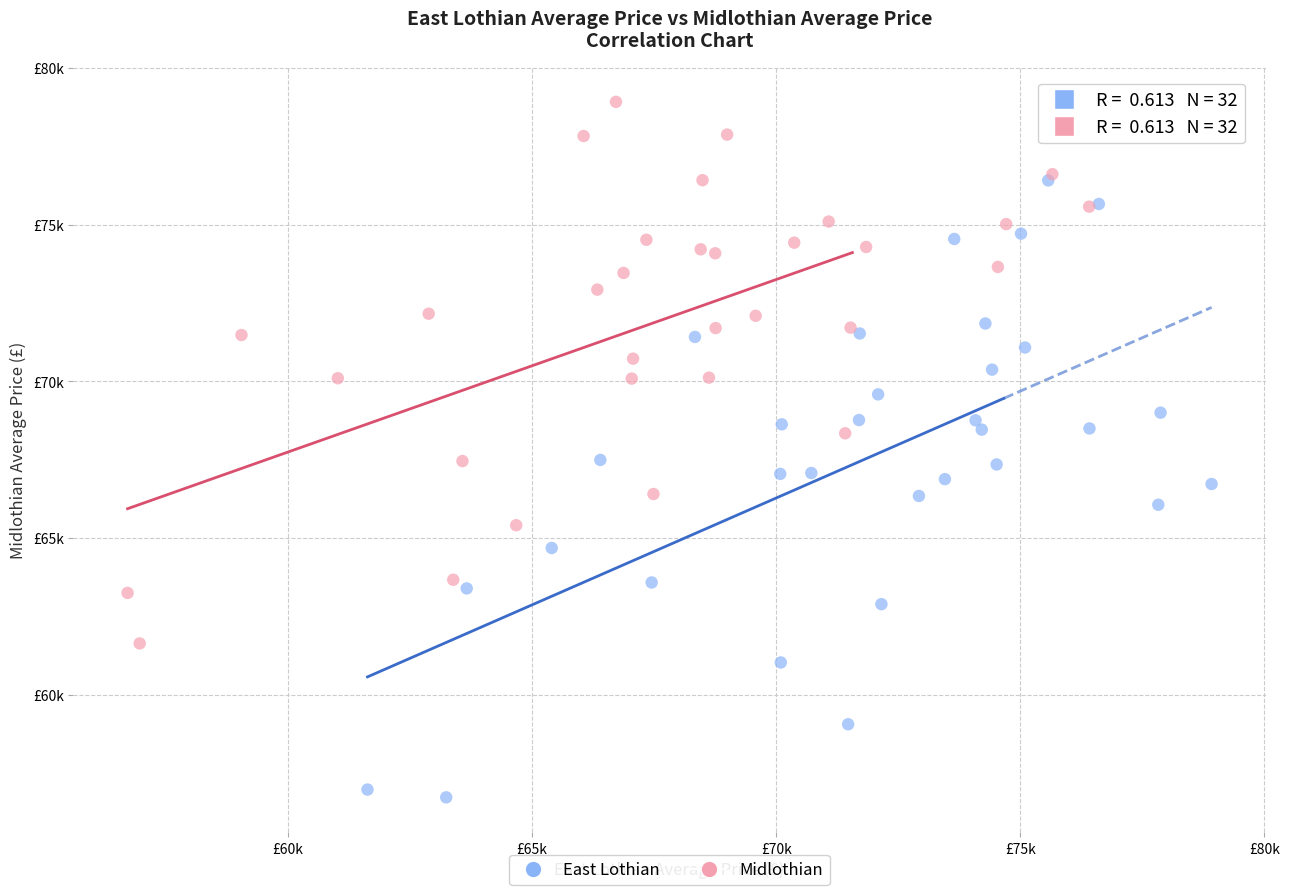

Which series contains the highest Y value?

Midlothian